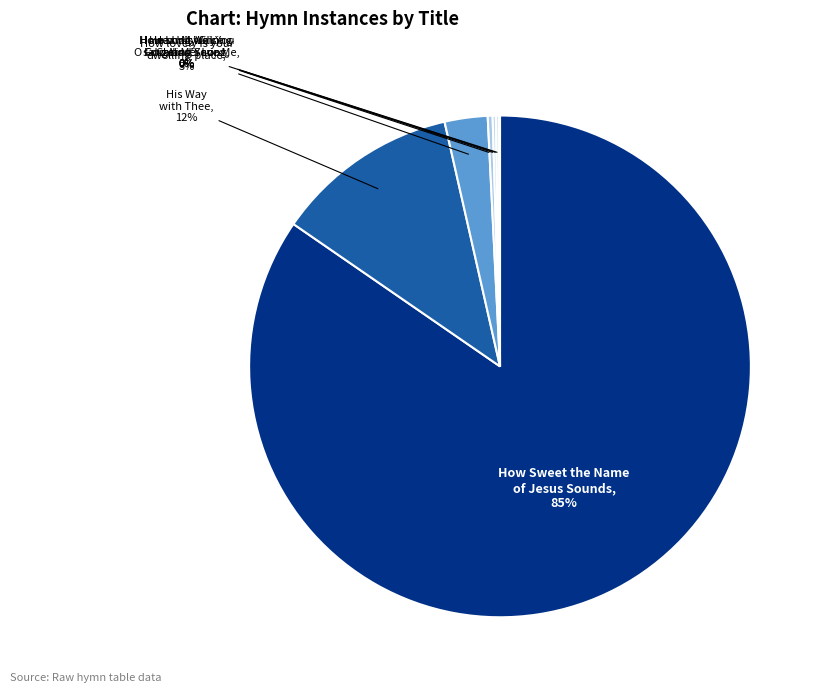

The His Way with Thee slice represents 12% of the pie. True or false?

True